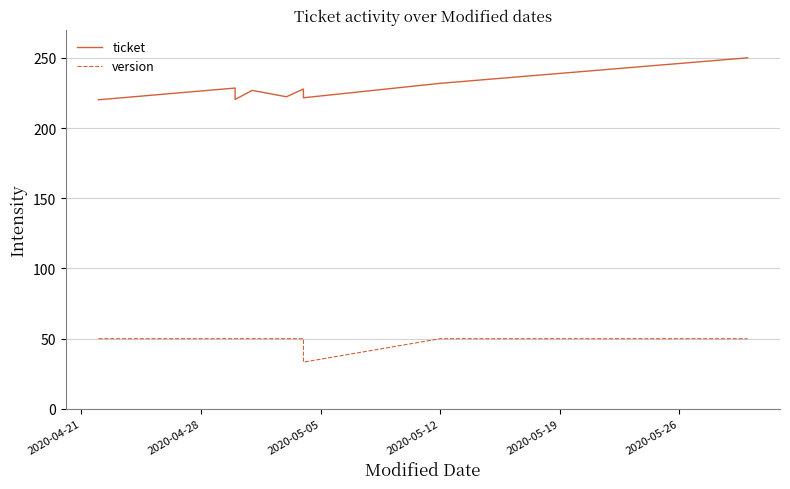

What is the average value of the ticket series?

226.9